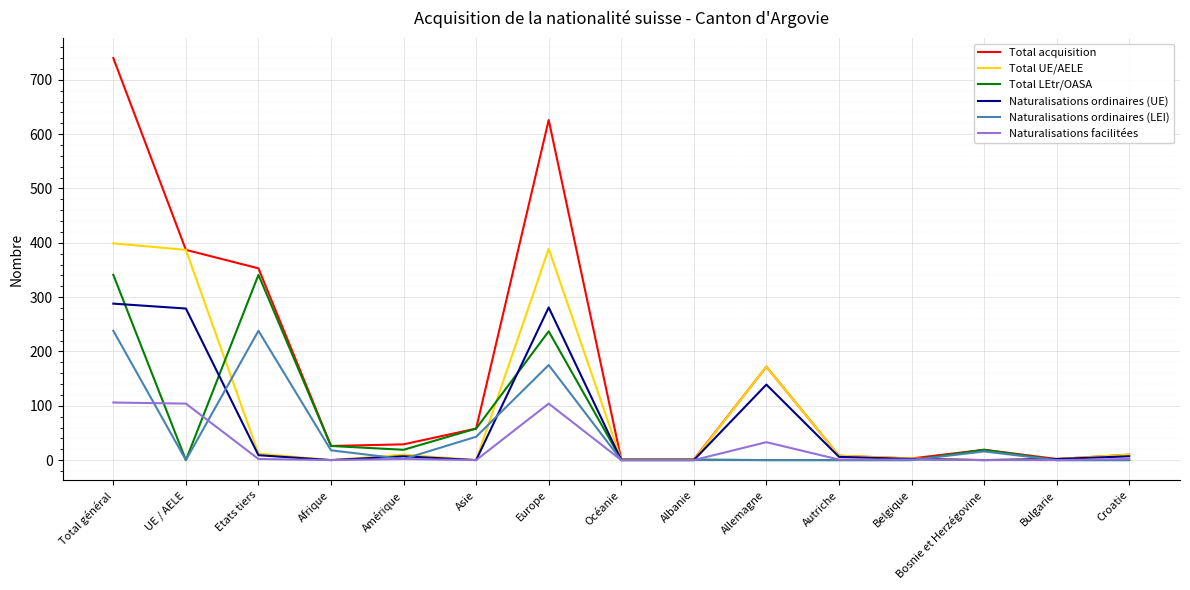

Is this an area chart (filled region under the line)?

No